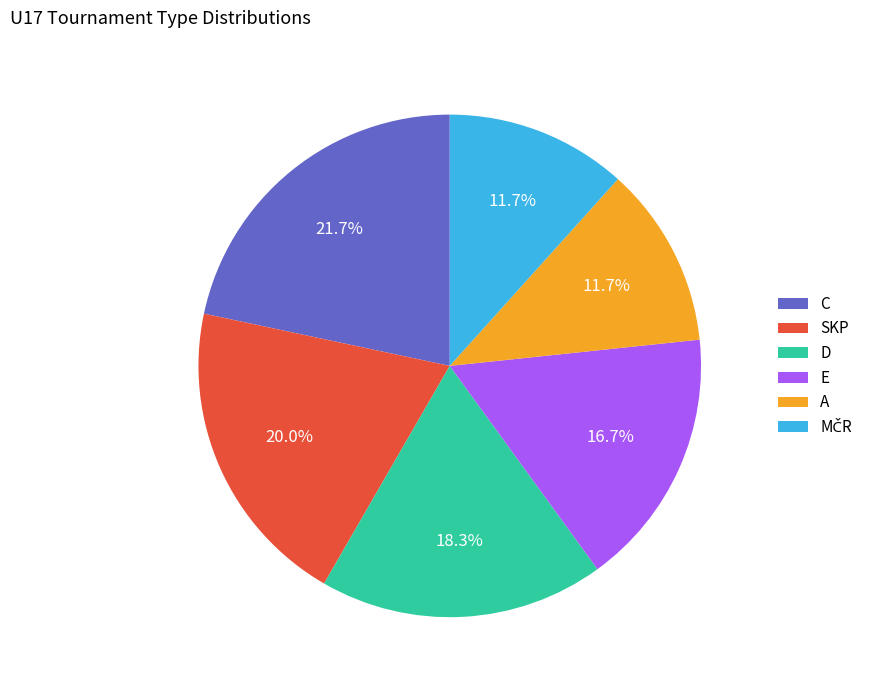

Count the number of slices in the pie.

6